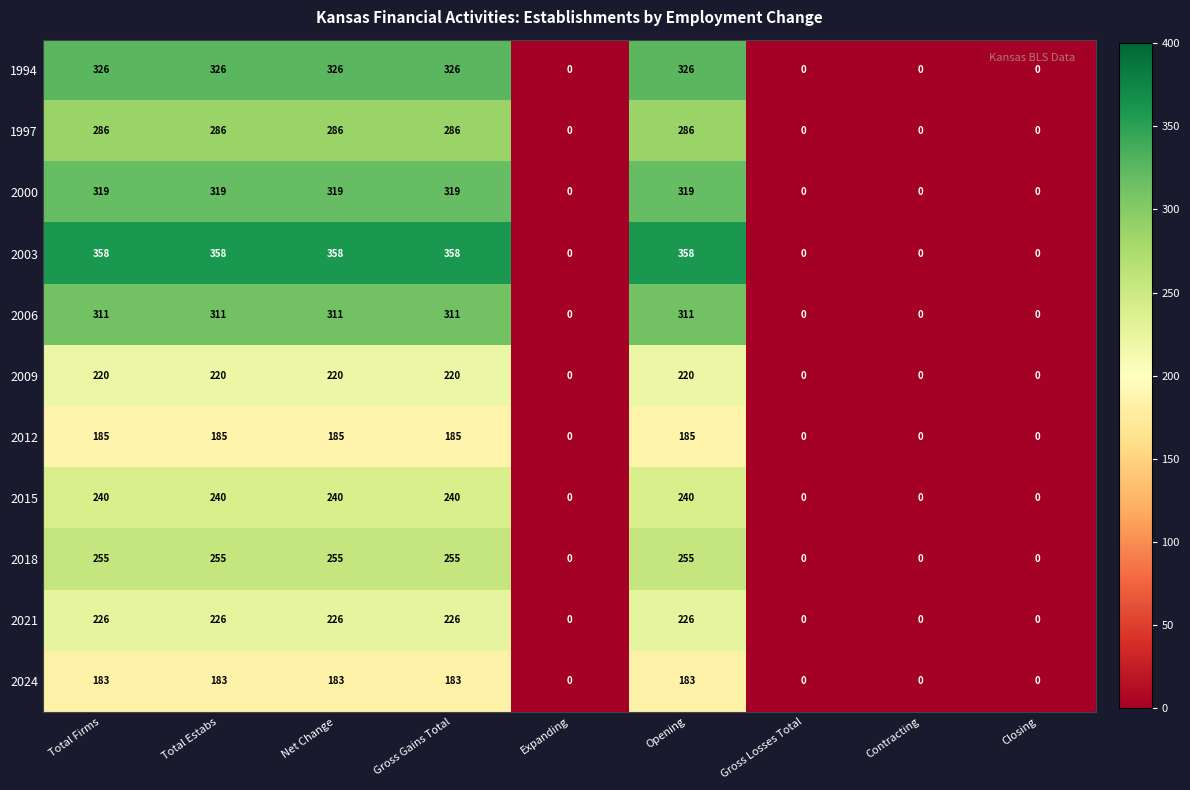

Which series has the largest total across all categories?

2003